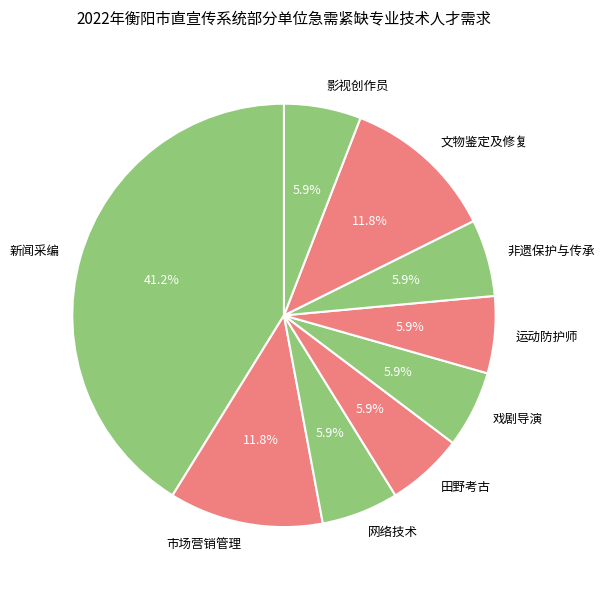

Count the number of slices in the pie.

9